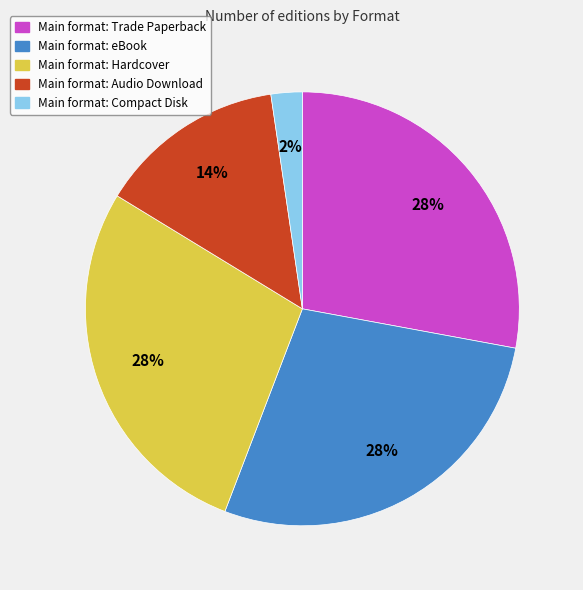

Is there any slice that represents more than half of the pie?

No